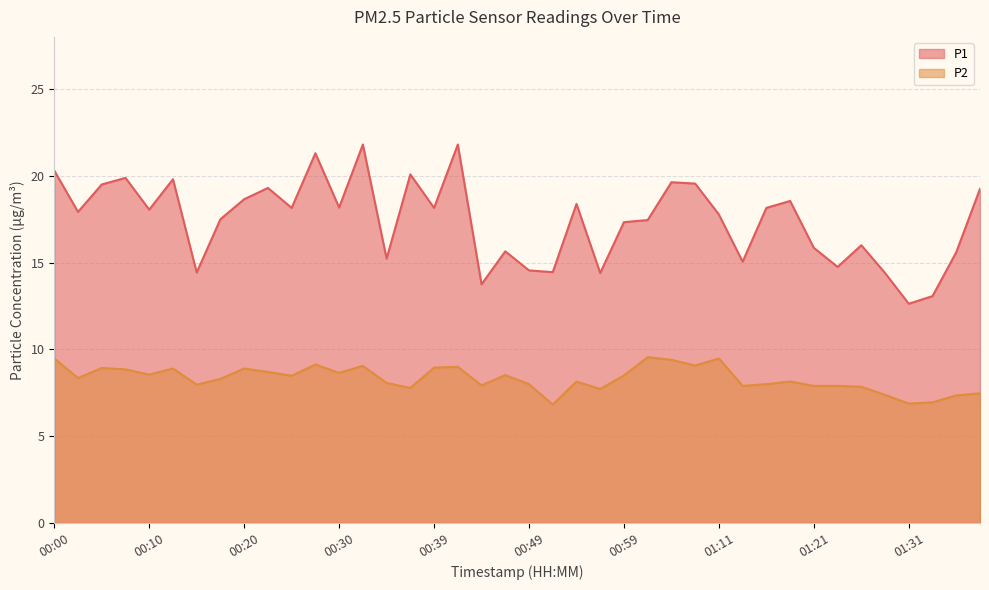

What is the value of the P2 point at the 22nd from the left?

6.8